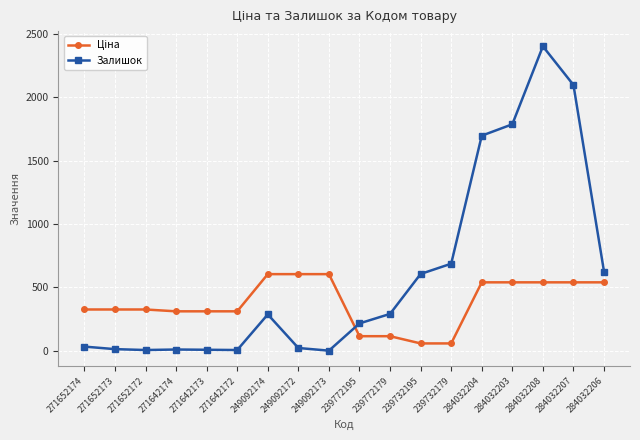

Which series has the widest spread of values?

Залишок